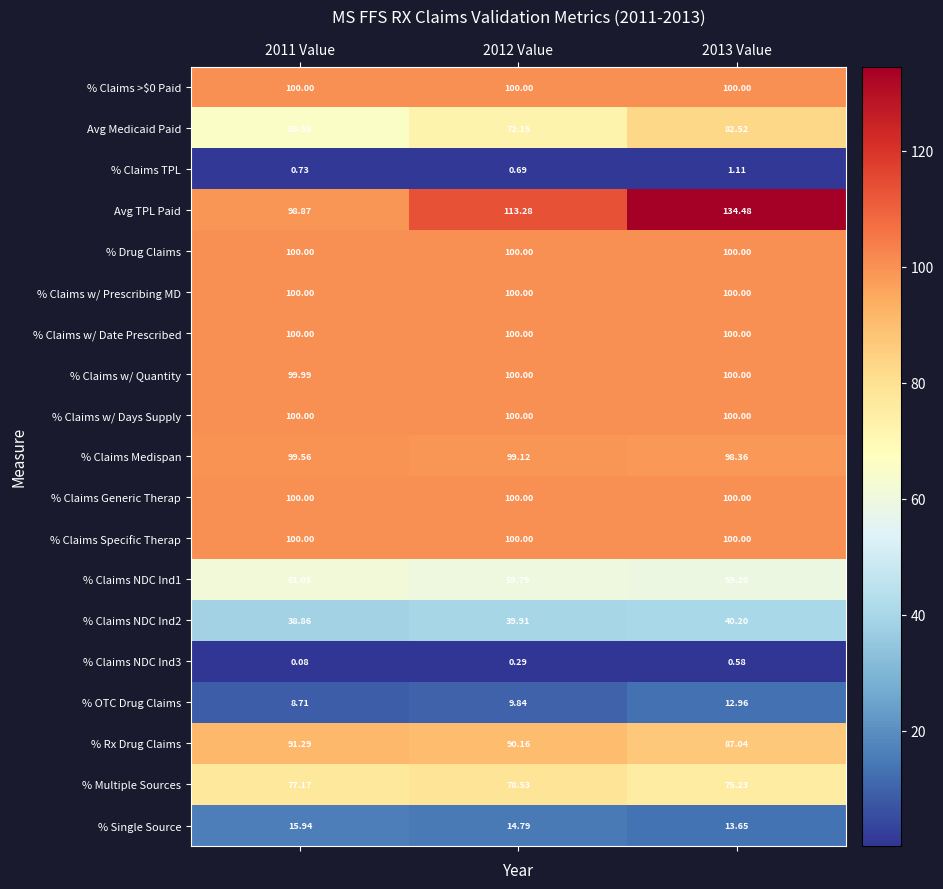

Which series has the largest range (max minus min)?

Avg TPL Paid